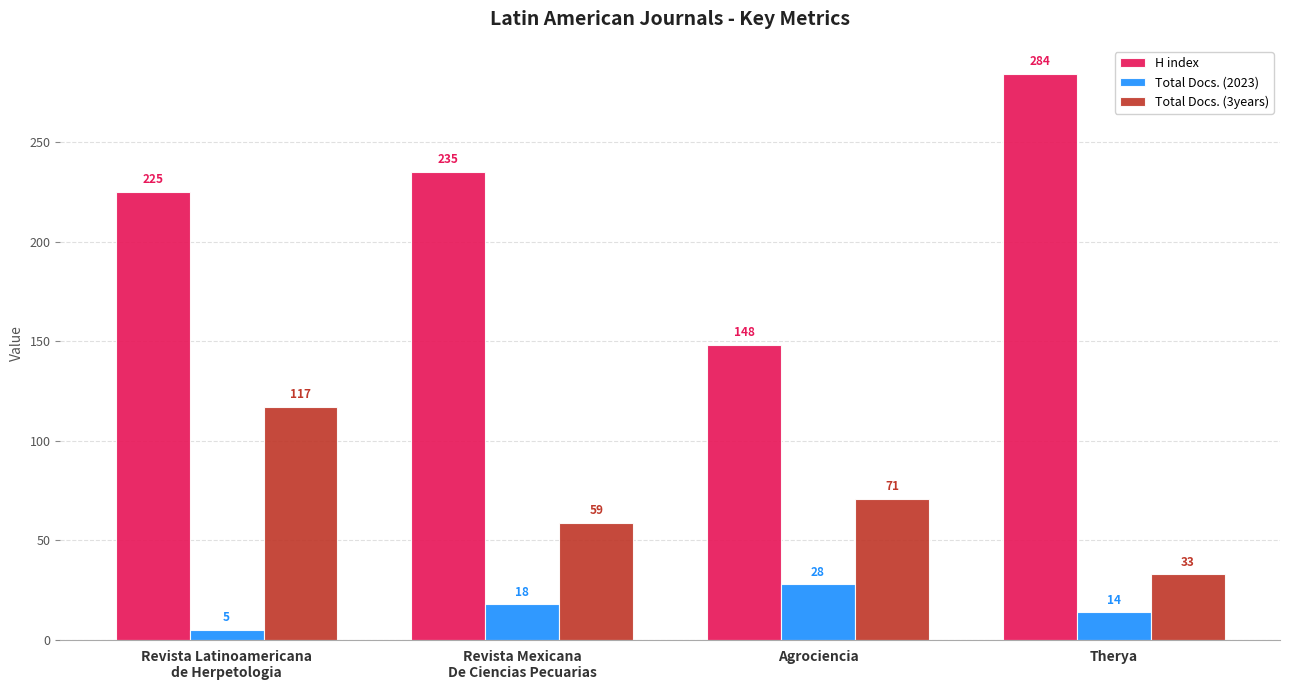

Reading left to right, extract all data points from this chart.

H index: Revista Latinoamericana
de Herpetologia=225	Revista Mexicana
De Ciencias Pecuarias=235	Agrociencia=148	Therya=284
Total Docs. (2023): Revista Latinoamericana
de Herpetologia=5	Revista Mexicana
De Ciencias Pecuarias=18	Agrociencia=28	Therya=14
Total Docs. (3years): Revista Latinoamericana
de Herpetologia=117	Revista Mexicana
De Ciencias Pecuarias=59	Agrociencia=71	Therya=33